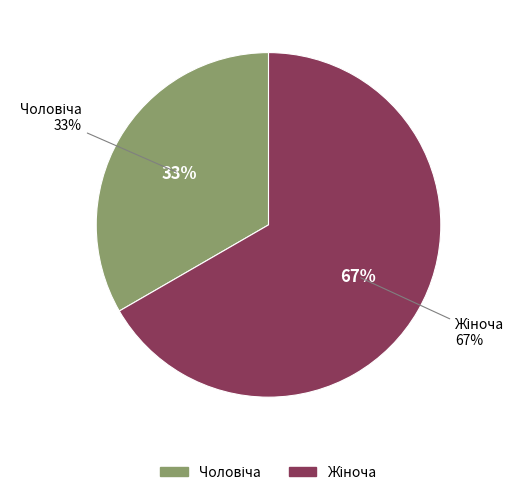

What is the ratio of the value at Чоловіча to the value at Жіноча?

0.5